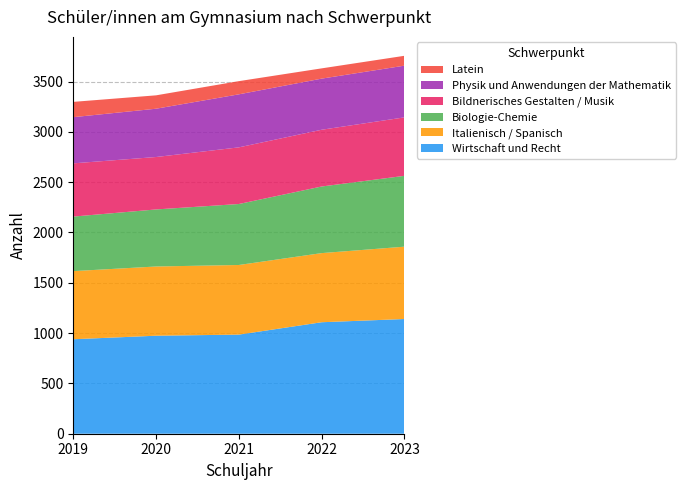

Reading left to right, transcribe all the data shown in this chart.

Wirtschaft und Recht: 2019=939	2020=974	2021=985	2022=1108	2023=1140
Italienisch / Spanisch: 2019=677	2020=688	2021=692	2022=687	2023=719
Biologie-Chemie: 2019=542	2020=567	2021=606	2022=662	2023=704
Bildnerisches Gestalten / Musik: 2019=529	2020=521	2021=563	2022=564	2023=581
Physik und Anwendungen der Mathematik: 2019=459	2020=480	2021=527	2022=508	2023=514
Latein: 2019=152	2020=133	2021=131	2022=102	2023=98